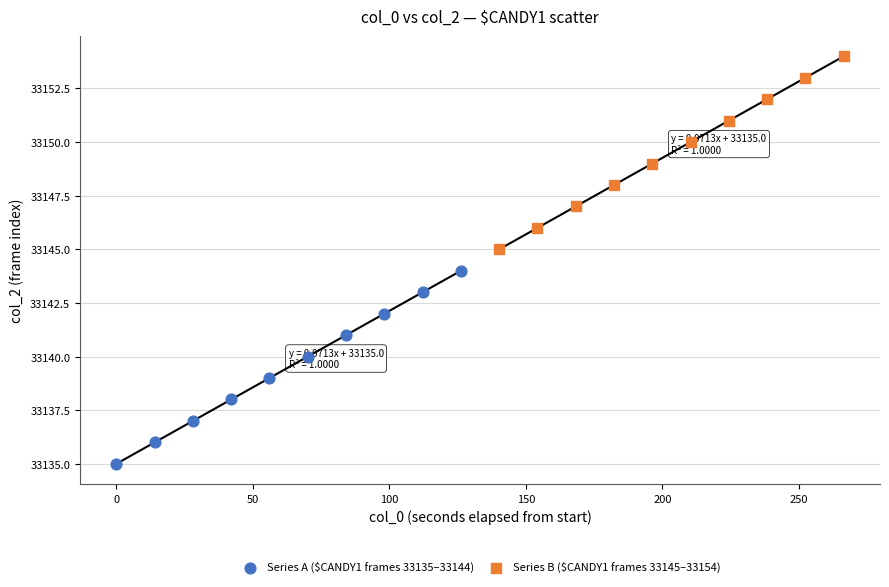

Which series reaches the minimum Y coordinate?

Series A ($CANDY1 frames 33135–33144)